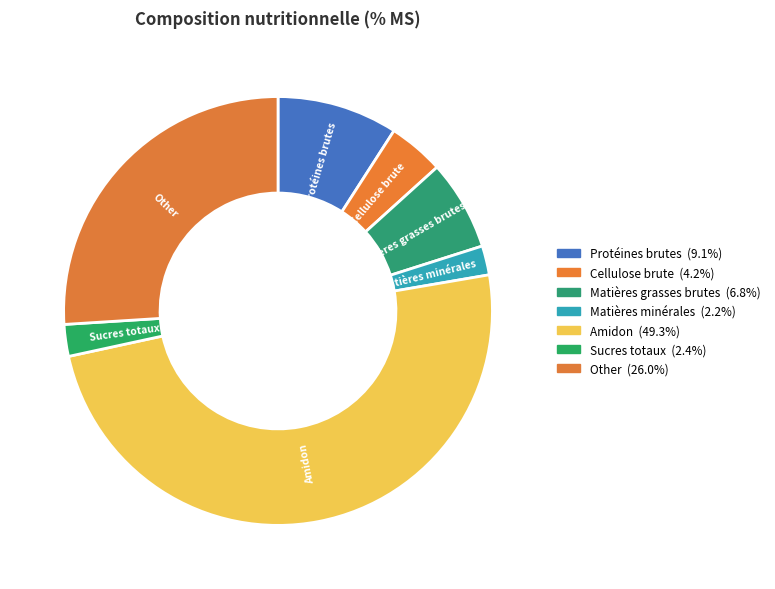

Count the number of slices in the pie.

7